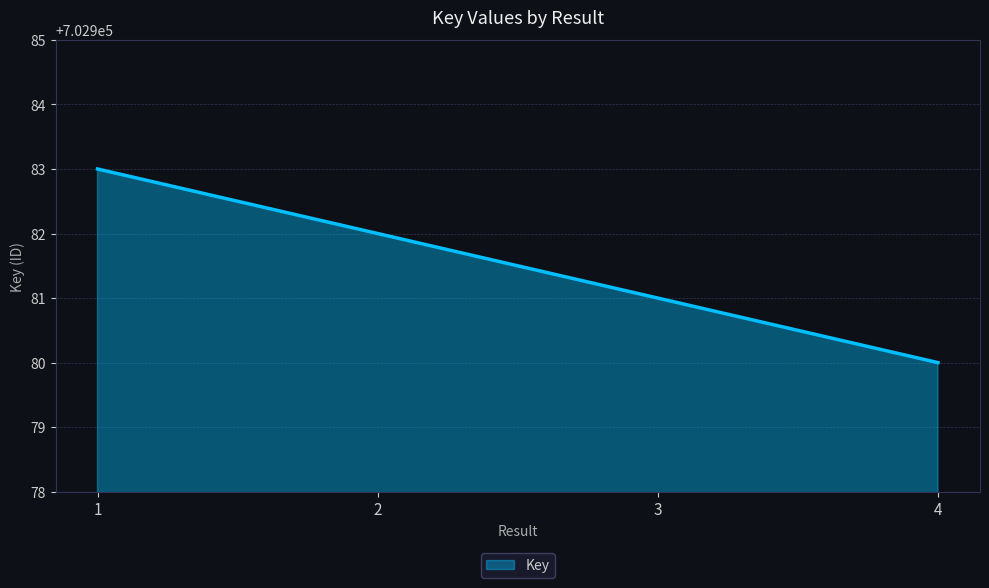

Which has a higher value, 1 or 4?

1